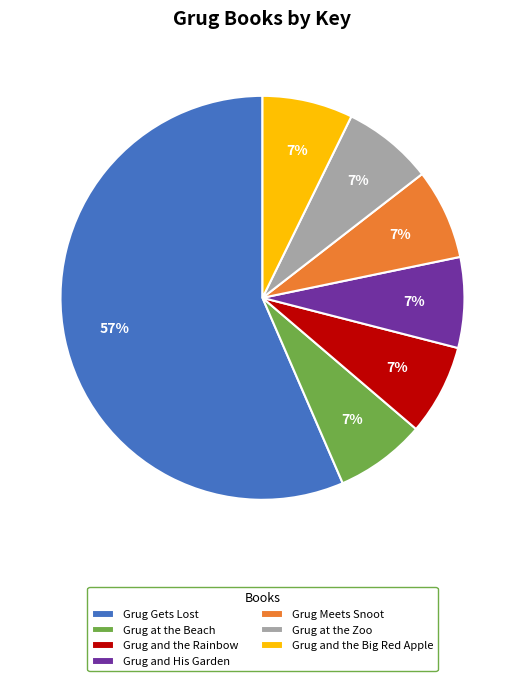

What is the majority slice?

Grug Gets Lost